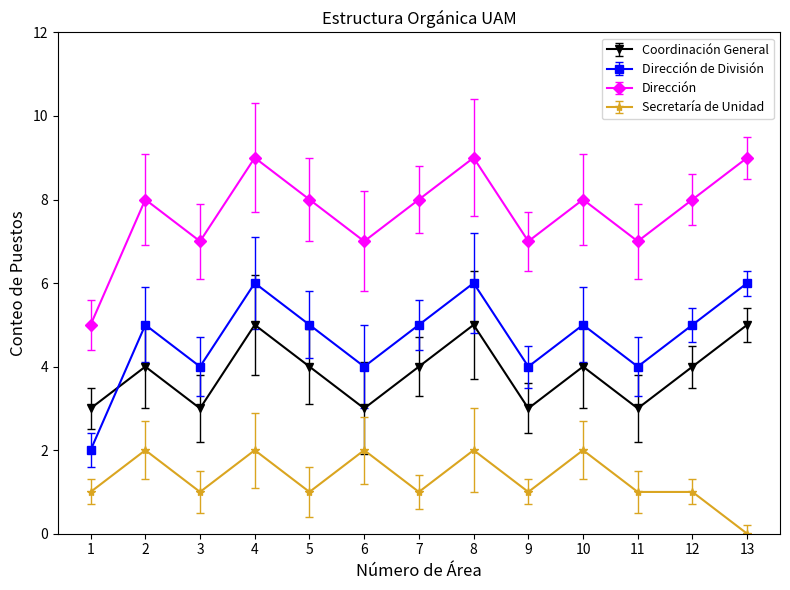

How many data points in Coordinación General are less than 4?

5